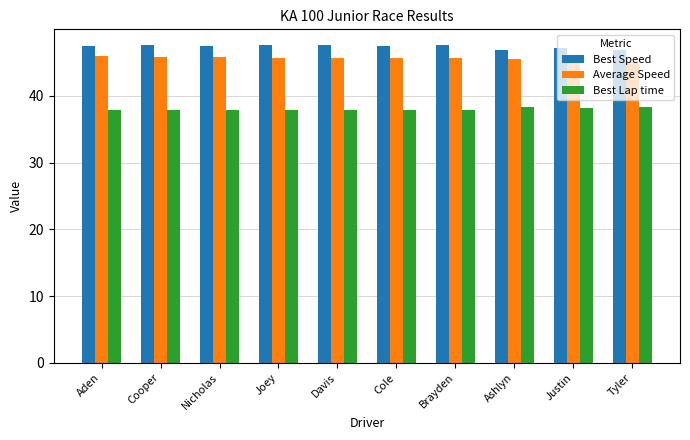

At which label does Best Speed first exceed 47?

Aden